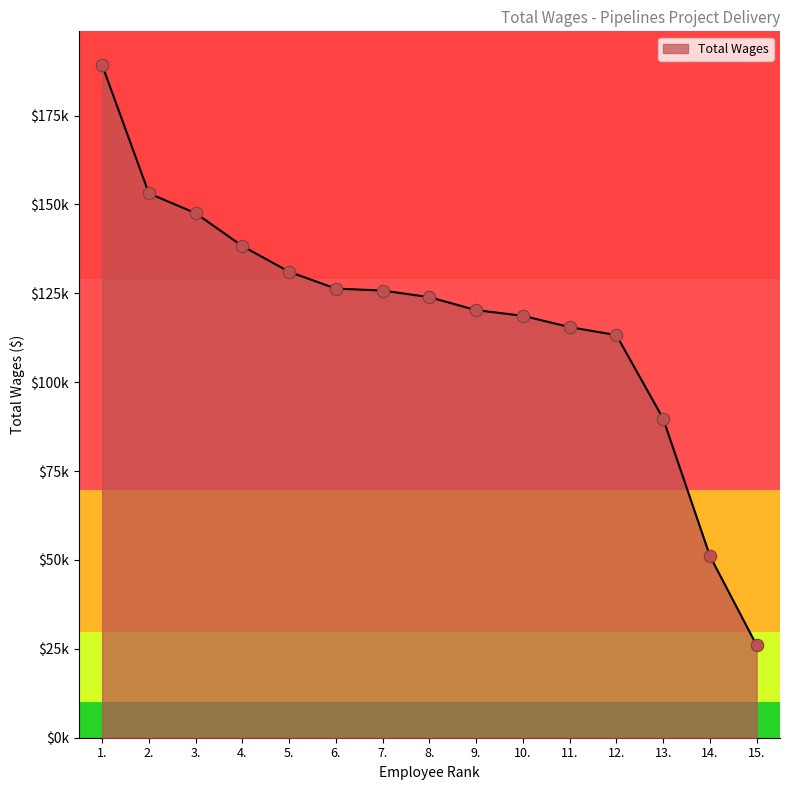

What is the ratio of the value at 9. to the value at 15.?

4.6